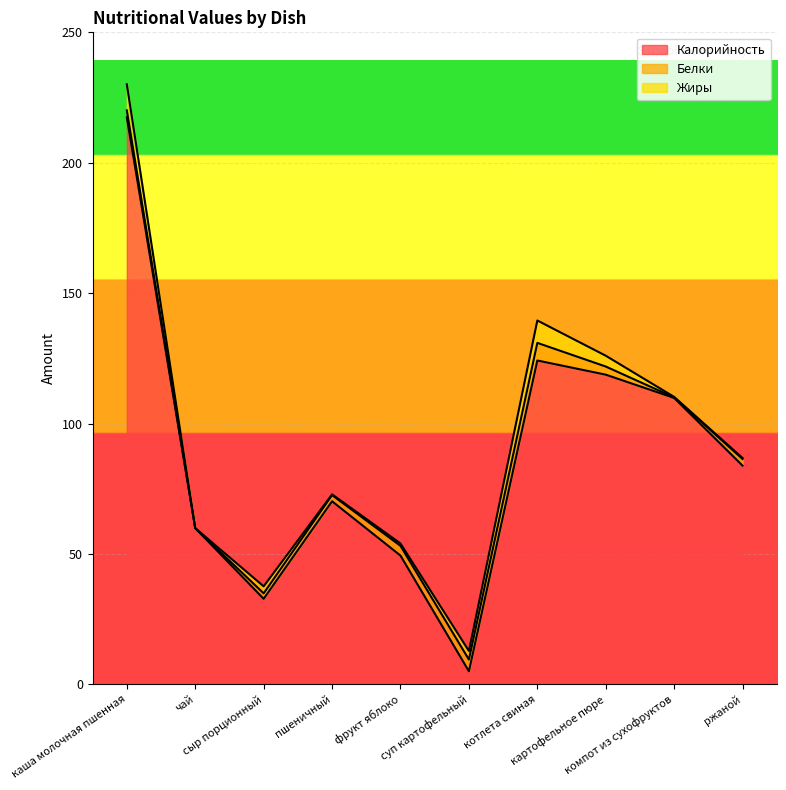

What is the average value of the Белки series?

2.8